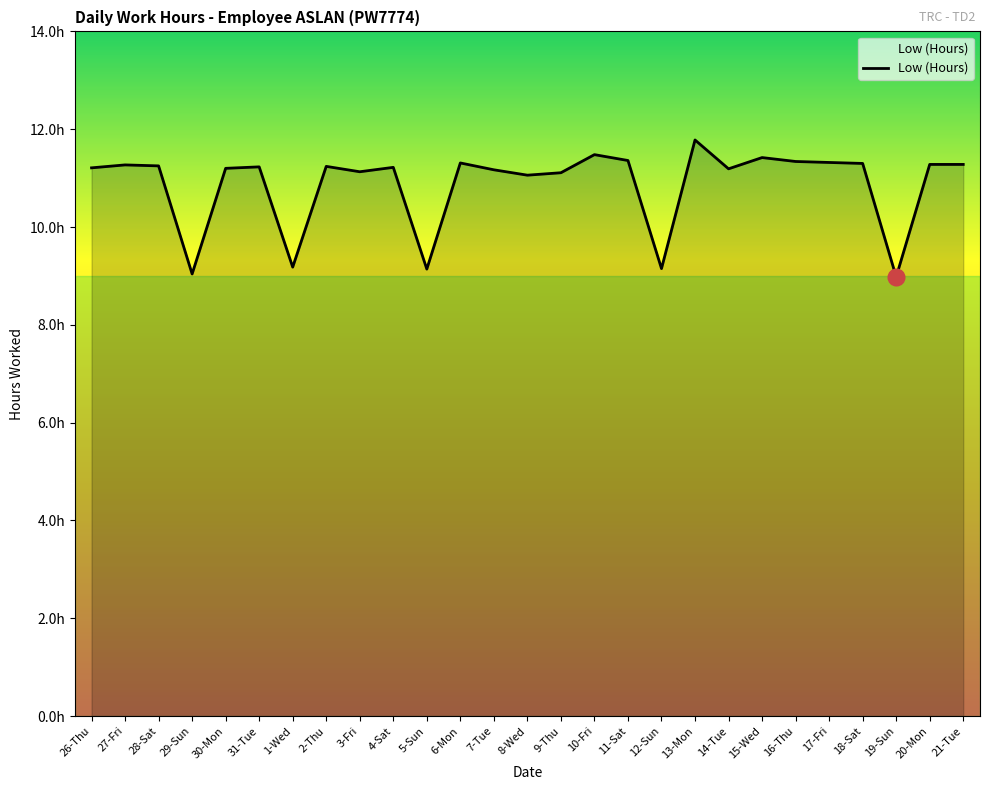

True or false: the data shows 5.2 at 13-Mon.

False